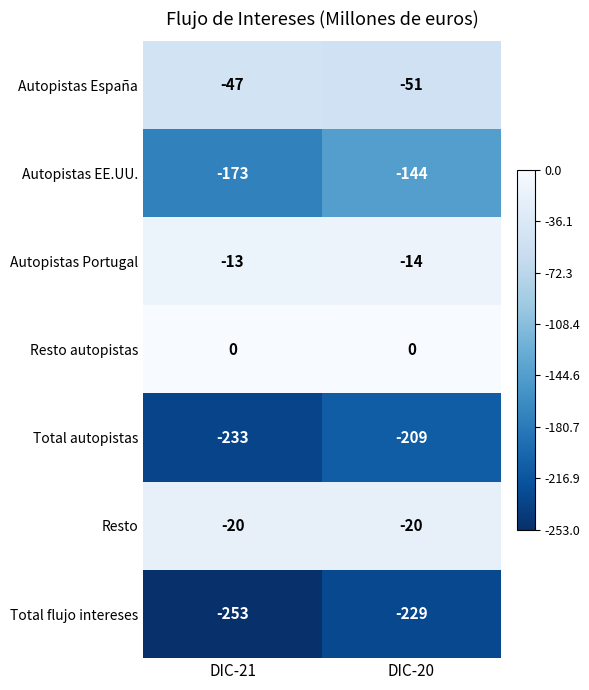

List the series in order of their peak value, highest first.

Resto autopistas, Autopistas Portugal, Resto, Autopistas España, Autopistas EE.UU., Total autopistas, Total flujo intereses